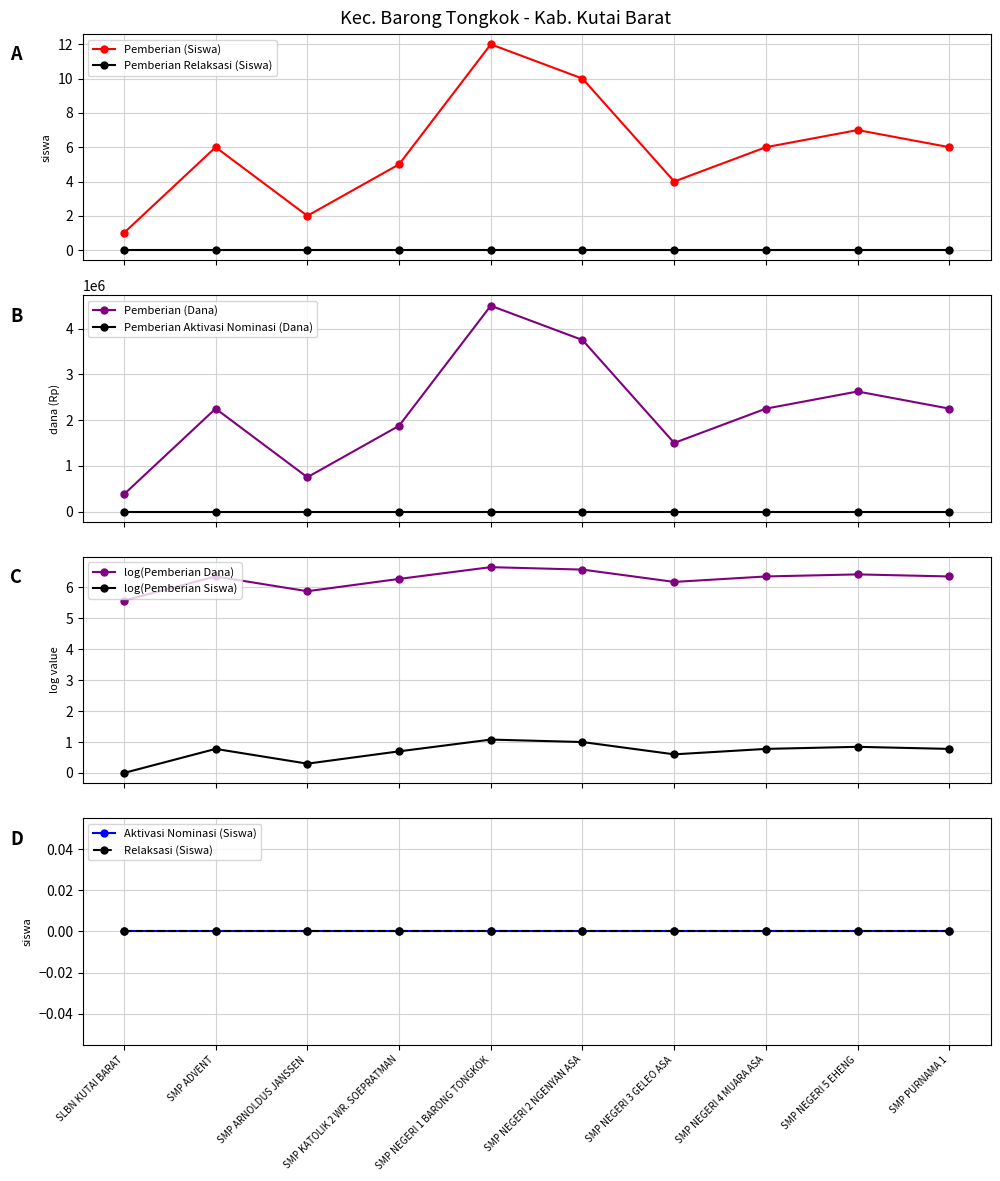

What is the spread (max minus min) of values at SMP ARNOLDUS JANSSEN?

750000